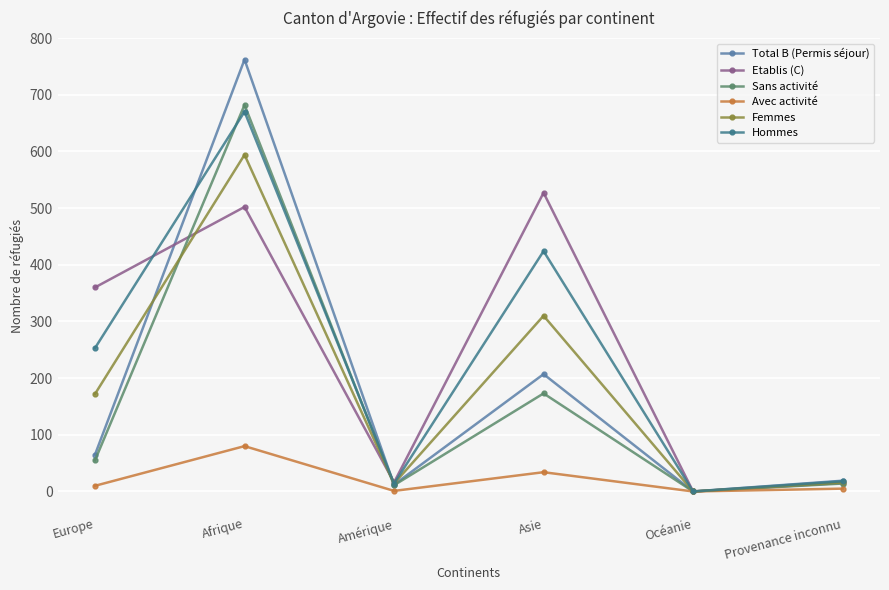

What is the value of the Sans activité point at the 1st from the left?

55